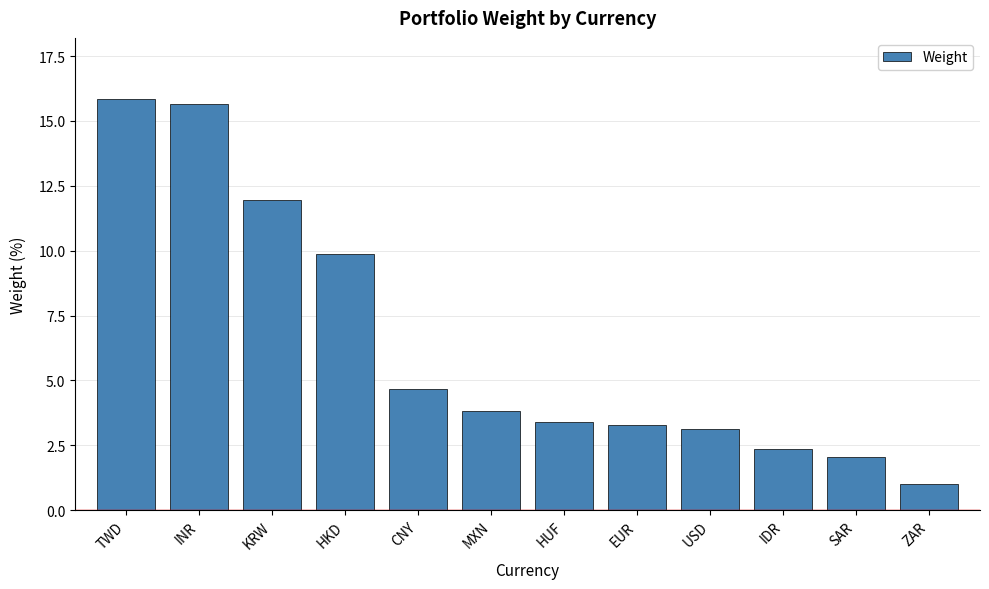

Which category has the highest value across all series?

TWD